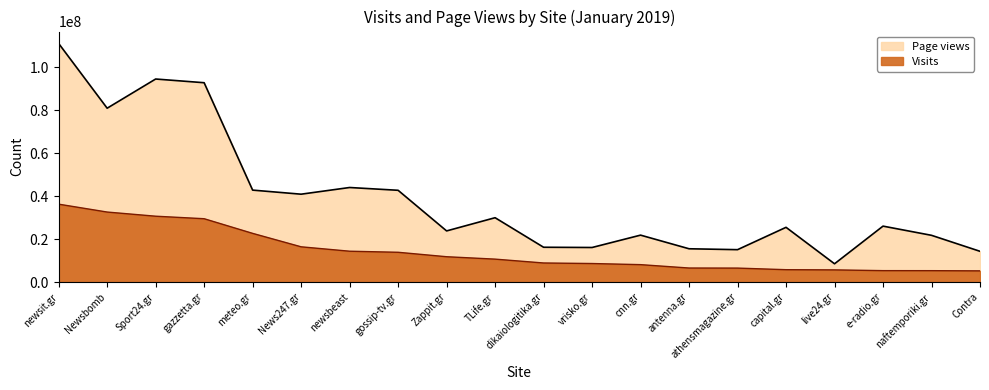

True or false: Visits has more than 1 interior local peaks.

False